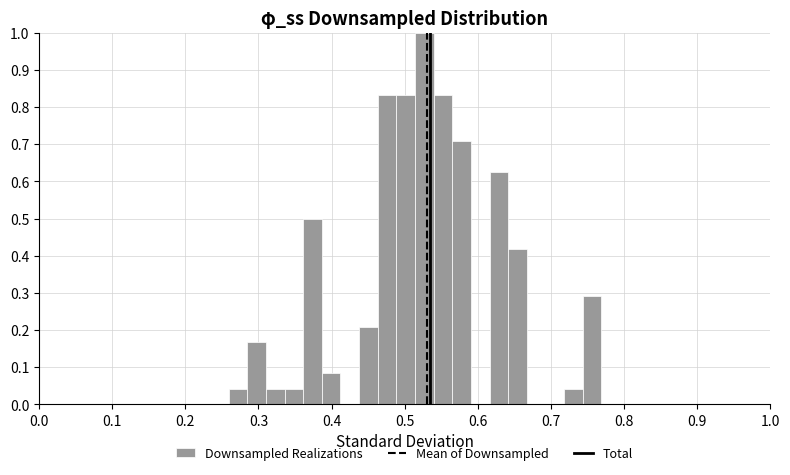

Read against the x-axis, roughly where is the centre of the tallest bar?

0.53